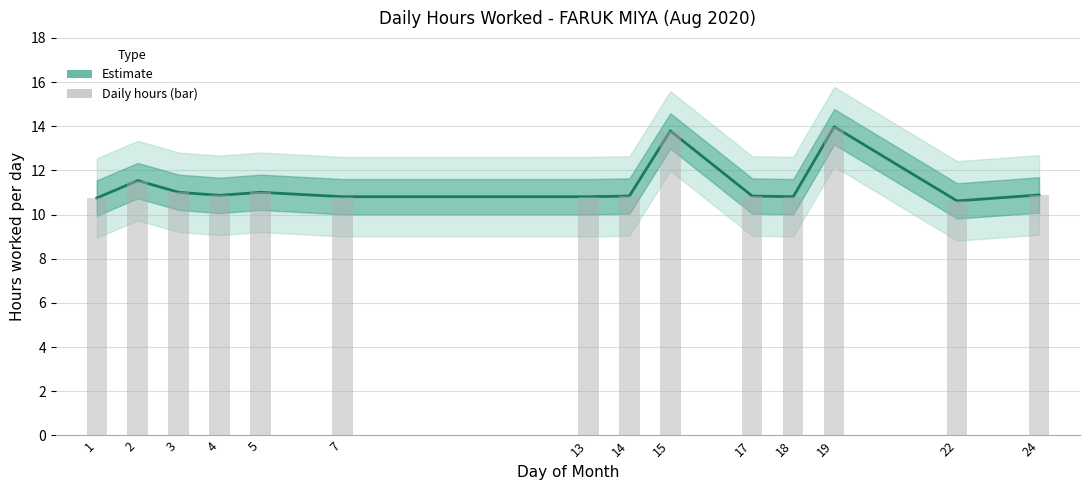

Reading left to right, extract all data points from this chart.

Estimate: 1=10.8	2=11.5	3=11.0	4=10.9	5=11.0	7=10.8	13=10.8	14=10.8	15=13.8	17=10.8	18=10.8	19=14.0	22=10.6	24=10.9
Daily hours: 1=10.8	2=11.5	3=11.0	4=10.9	5=11.0	7=10.8	13=10.8	14=10.8	15=13.8	17=10.8	18=10.8	19=14.0	22=10.6	24=10.9